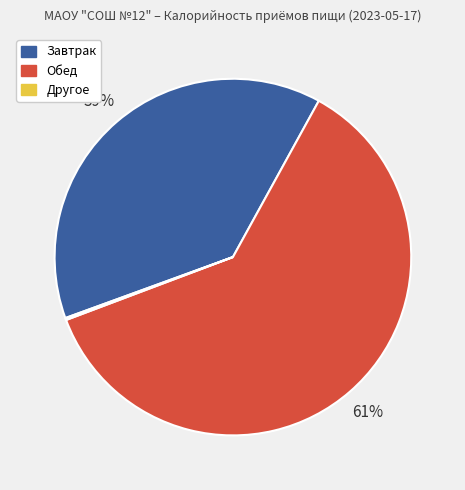

To the nearest percent, what is the difference between the largest and smallest slice percentages?

61%